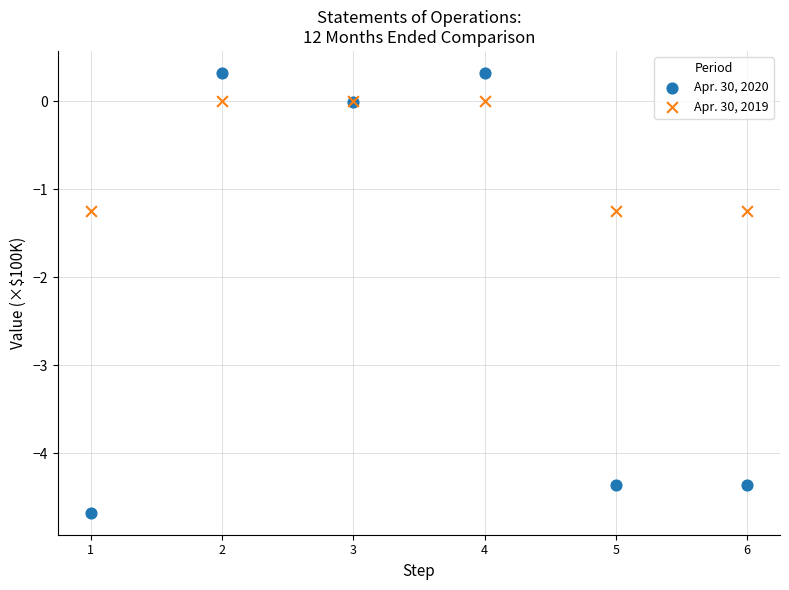

Which series has the largest Y range (max minus min)?

Apr. 30, 2020